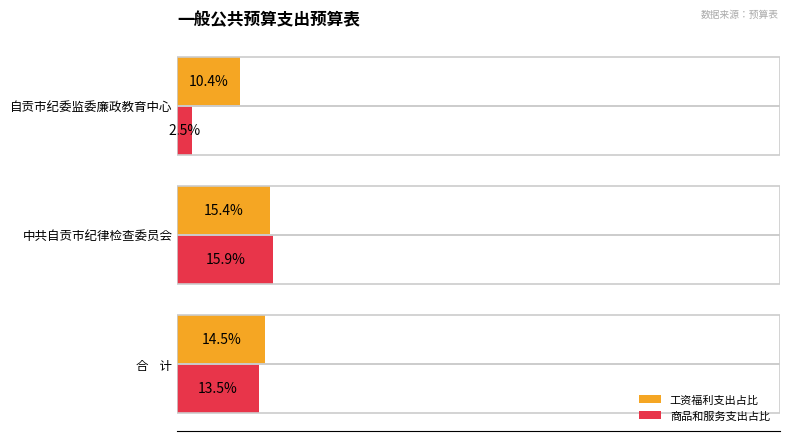

What are all the series names shown in the legend?

工资福利支出占比, 商品和服务支出占比